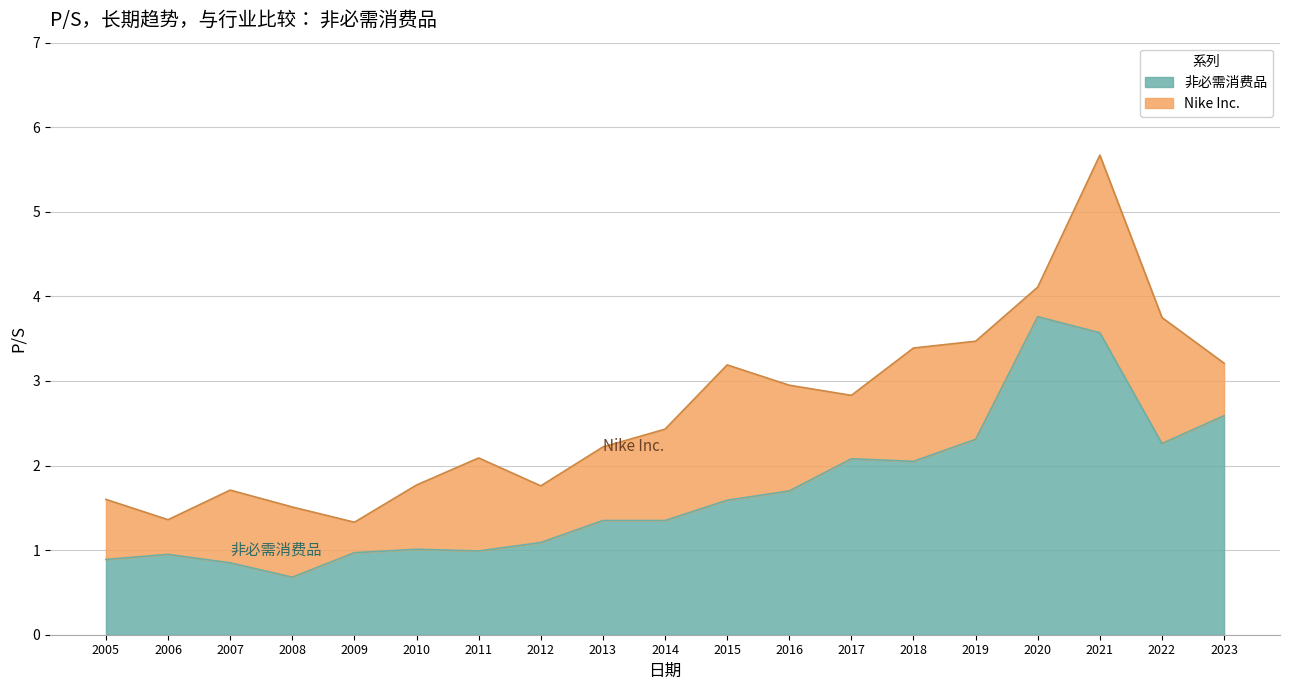

Rank the series by their maximum value, from highest to lowest.

Nike Inc., 非必需消费品